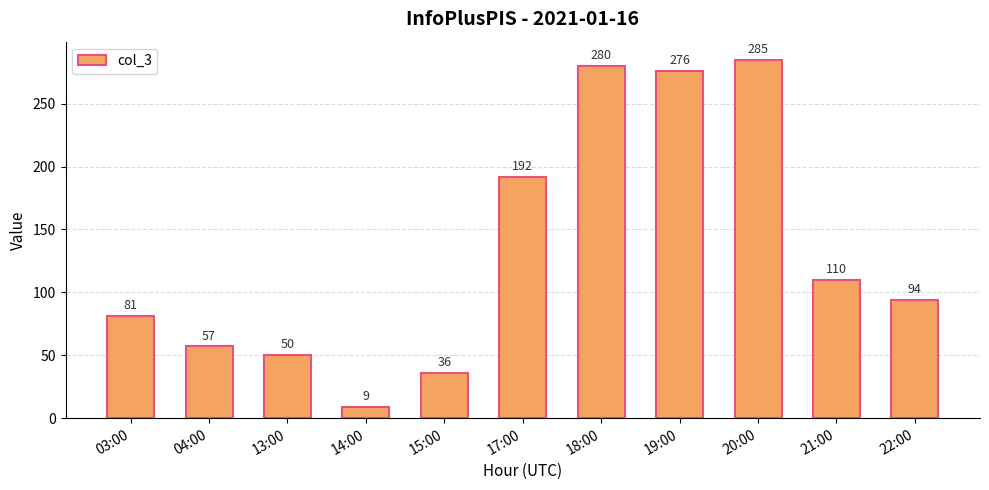

Which has a higher value, 13:00 or 17:00?

17:00